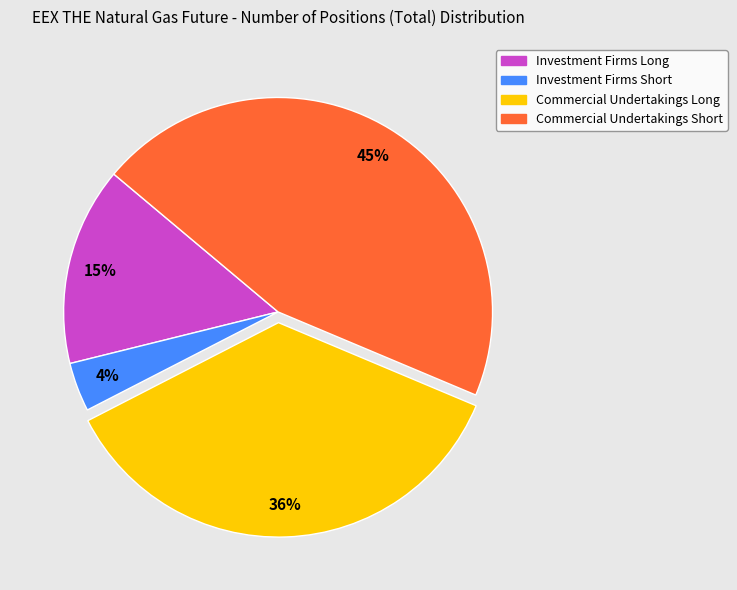

Rank the categories by value from lowest to highest.

Investment Firms Short, Investment Firms Long, Commercial Undertakings Long, Commercial Undertakings Short